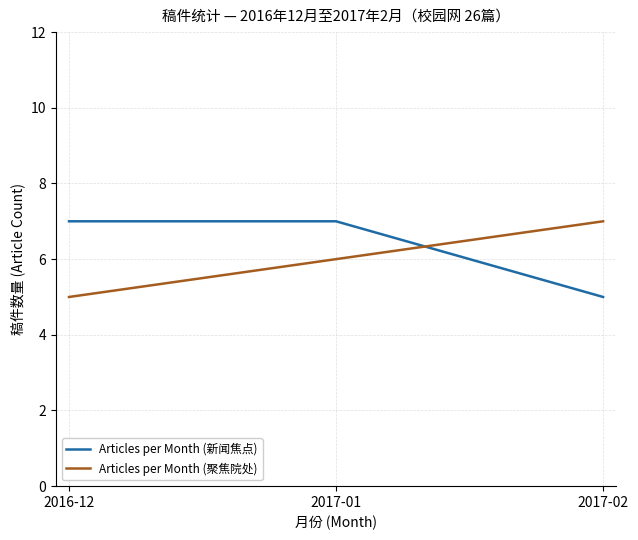

What is the difference between the Articles per Month (新闻焦点) values at 2016-12 and 2017-02?

2